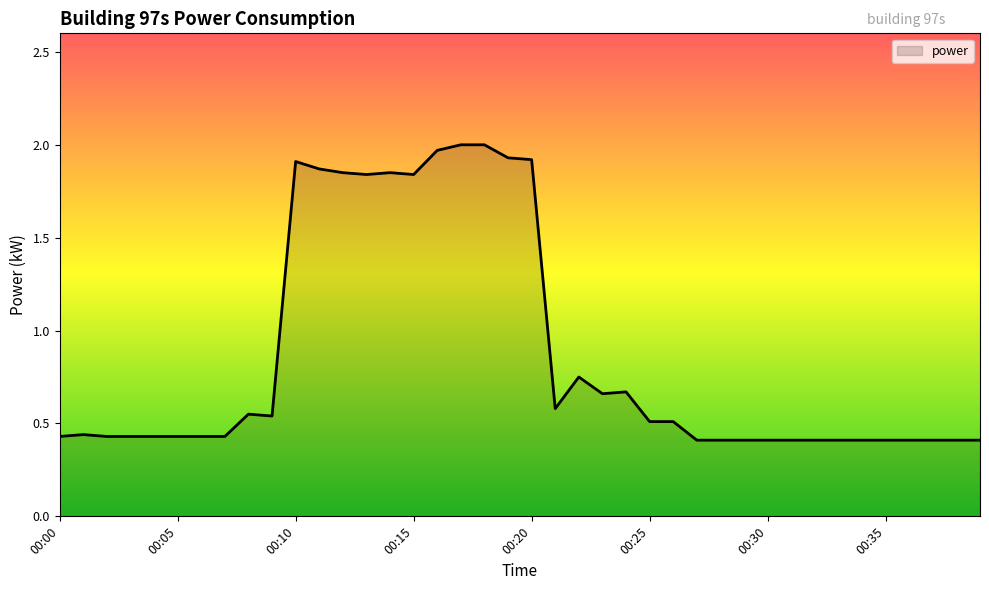

What is the difference between the maximum and minimum values?

1.6